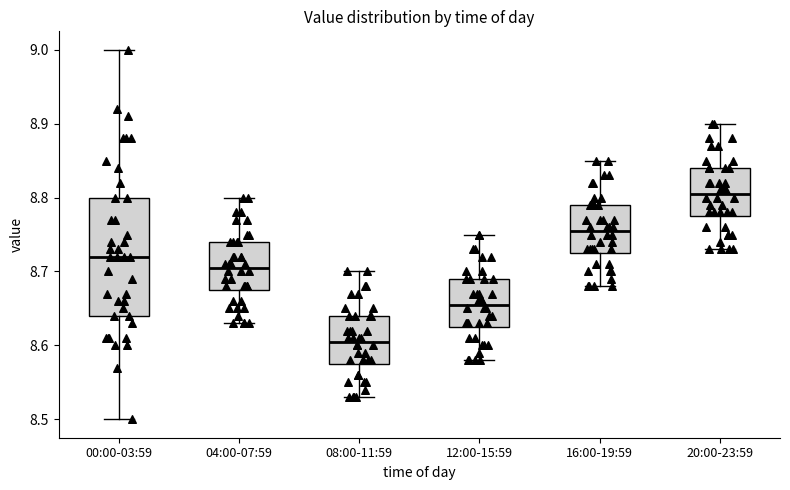

Which box is the tallest, from its lower edge to its upper edge?

00:00-03:59